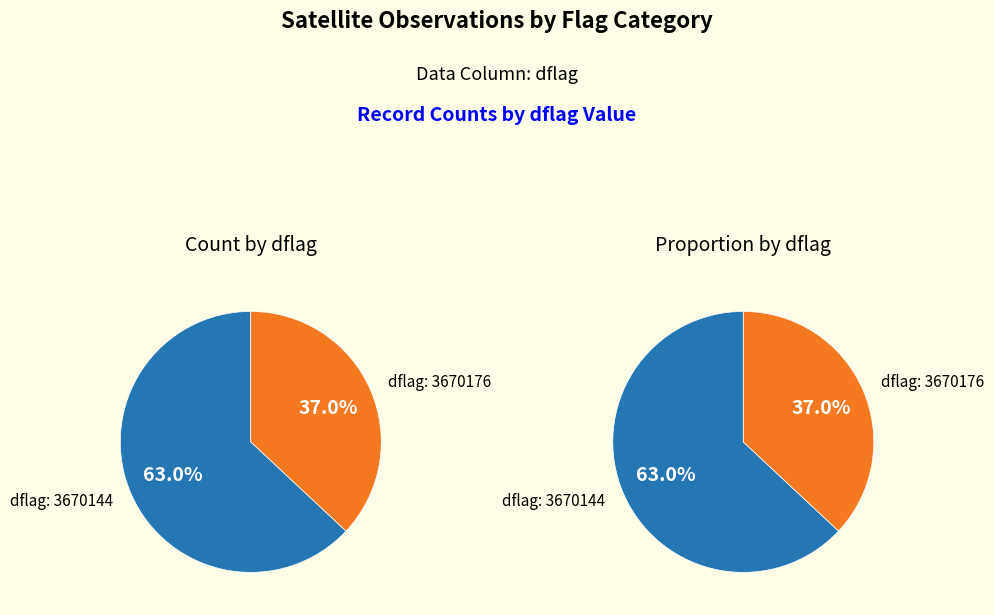

Which category has the smallest portion of the pie?

dflag_3670176